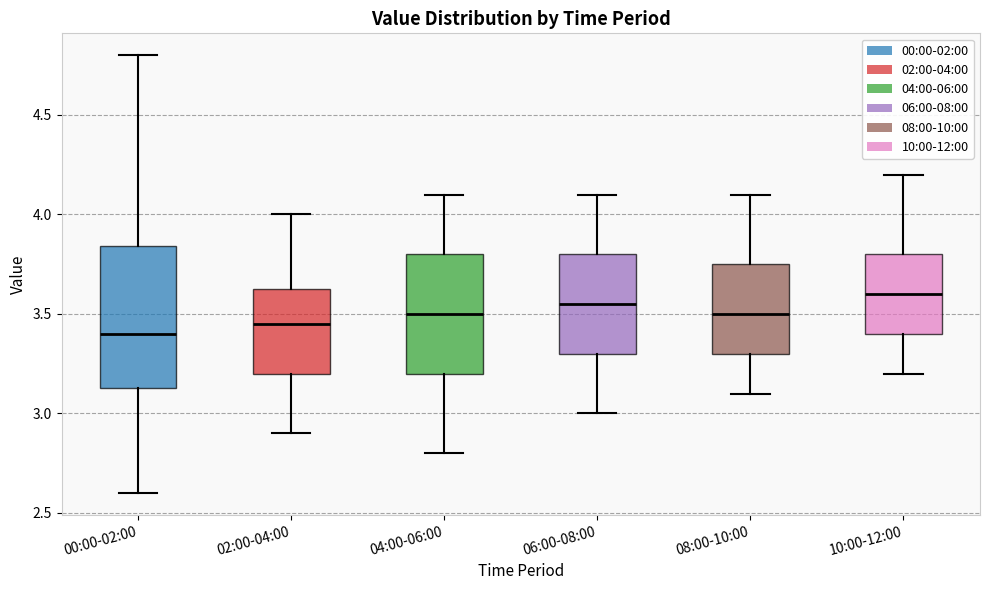

Reading left to right, transcribe this box plot: for each box, give where its median line is, the range the box spans, and where its two whiskers end, as read against the y-axis. The values are not printed on the chart, so give them approximately, as read against the axis.

00:00-02:00: median 3.40, box 3.15 to 3.85, whiskers 2.60 to 4.80
02:00-04:00: median 3.45, box 3.20 to 3.65, whiskers 2.90 to 4.00
04:00-06:00: median 3.50, box 3.20 to 3.80, whiskers 2.80 to 4.10
06:00-08:00: median 3.55, box 3.30 to 3.80, whiskers 3.00 to 4.10
08:00-10:00: median 3.50, box 3.30 to 3.75, whiskers 3.10 to 4.10
10:00-12:00: median 3.60, box 3.40 to 3.80, whiskers 3.20 to 4.20